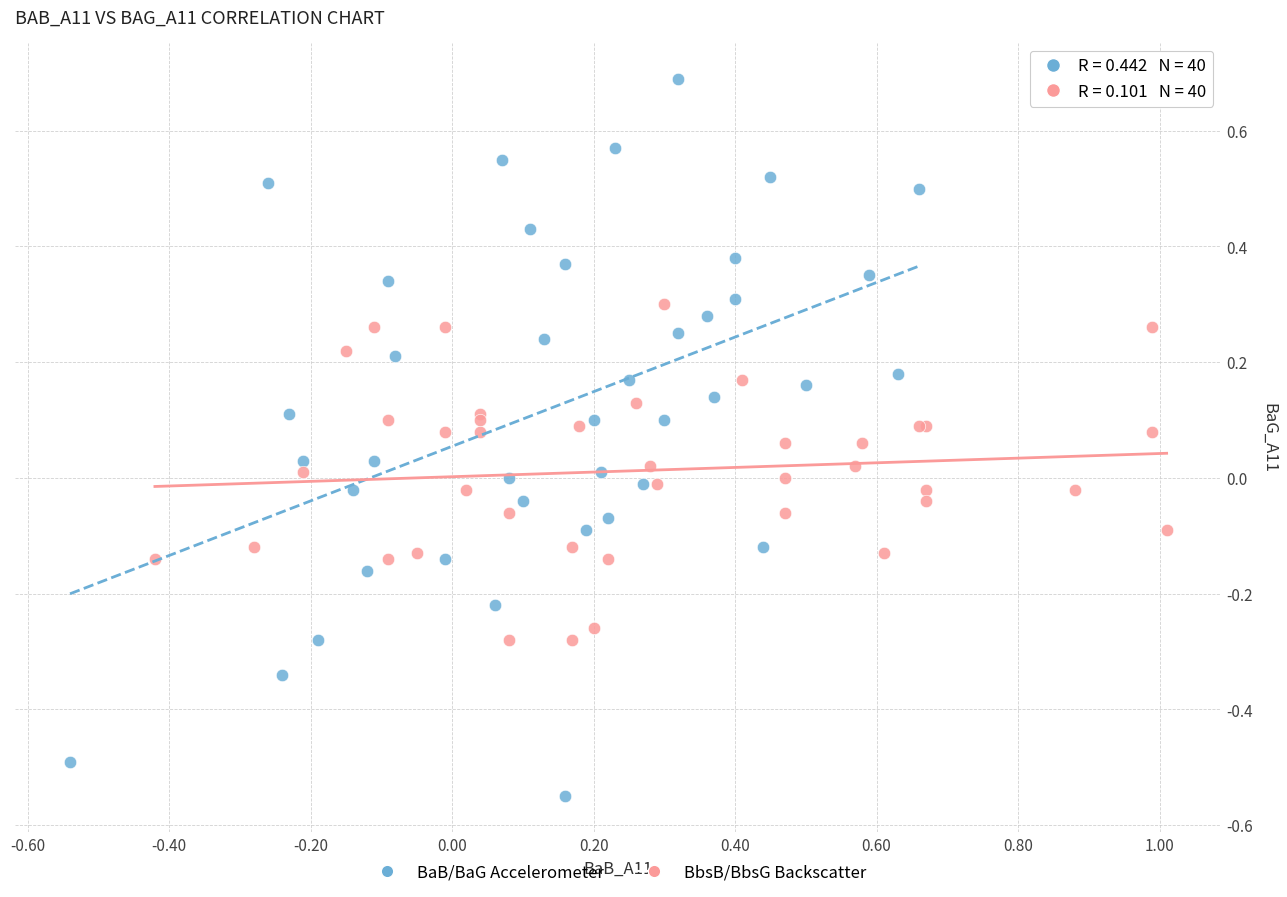

Which series reaches the minimum Y coordinate?

BaB/BaG Accelerometer